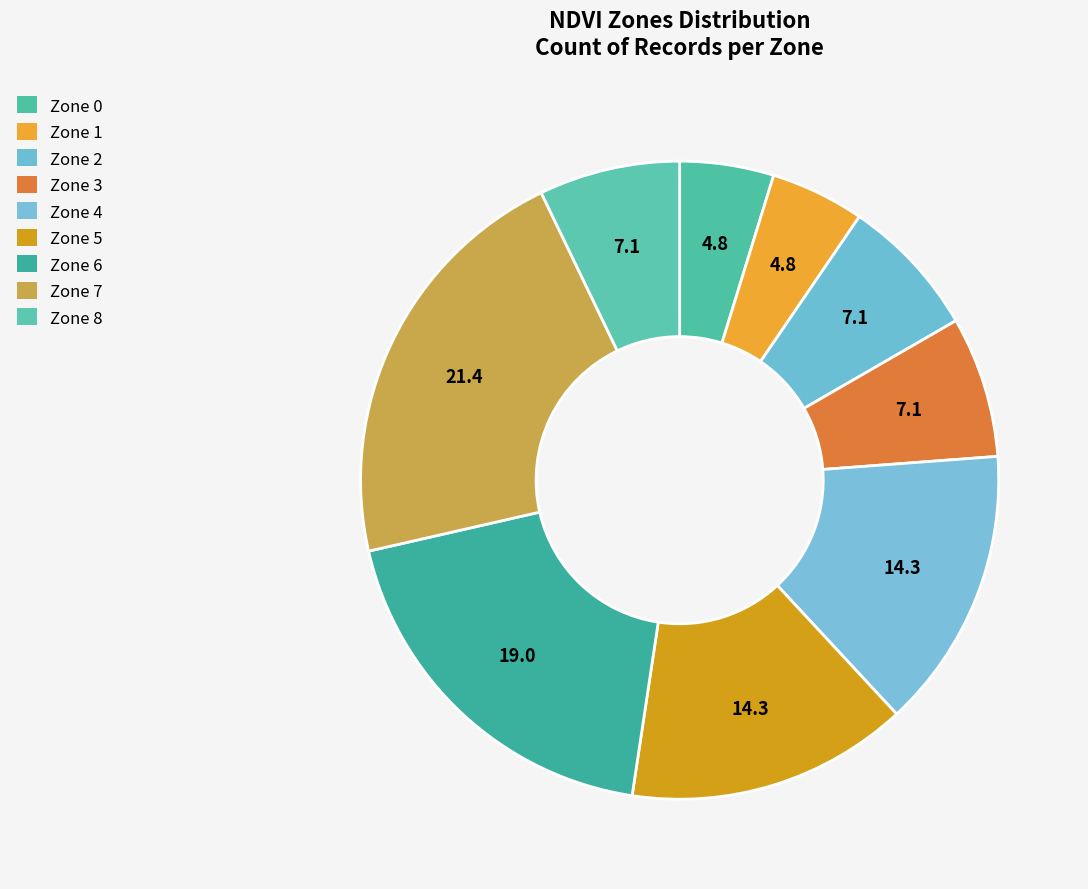

Which has a higher value, Zone 8 or Zone 7?

Zone 7